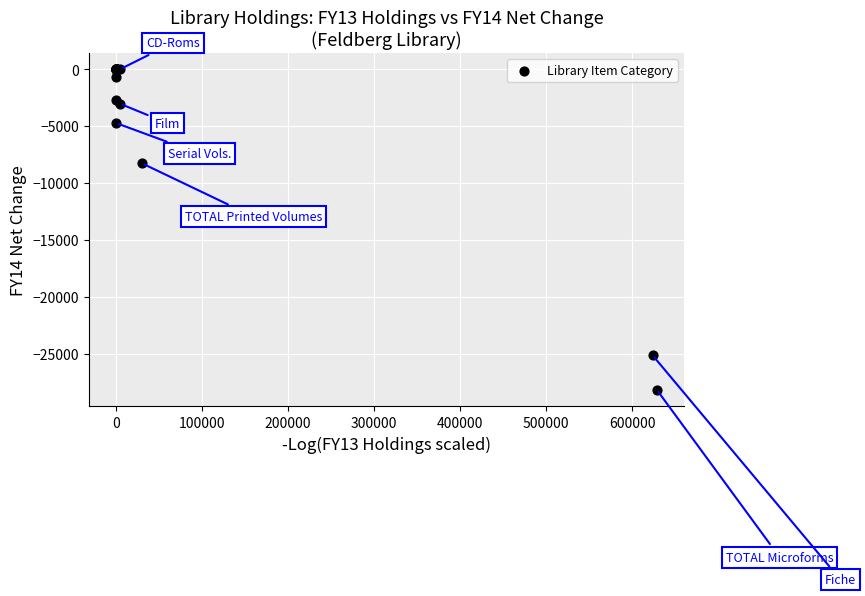

What Y value in the scatter plot is closest to -14098?

-8263